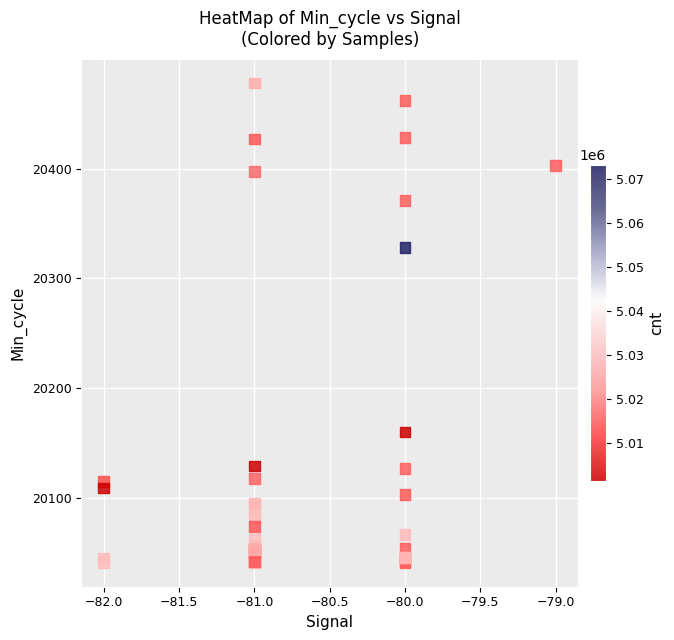

What Y value in the scatter plot is closest to 20259?

20328